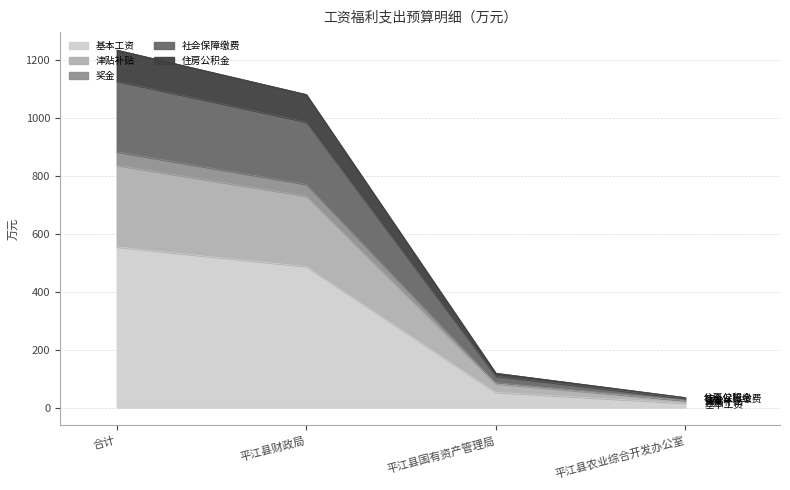

Rank the categories by 基本工资 value from highest to lowest.

合计, 平江县财政局, 平江县国有资产管理局, 平江县农业综合开发办公室